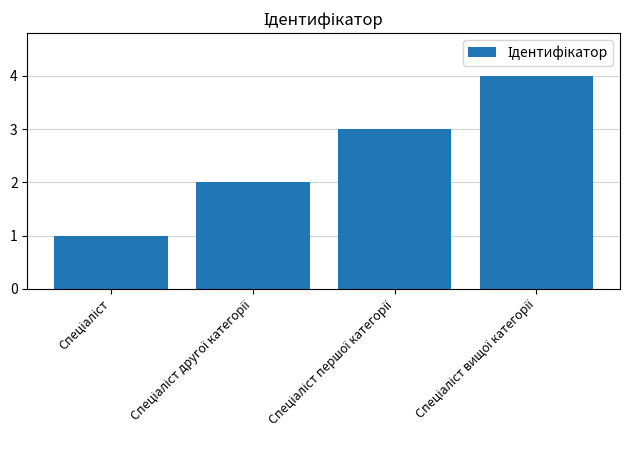

What is the maximum value shown in the chart?

4